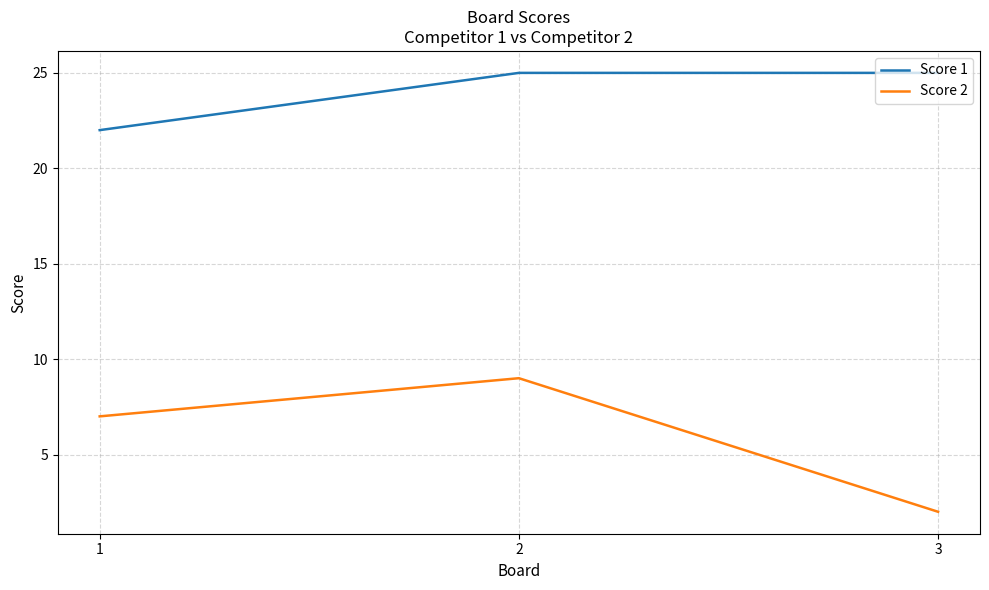

List the series in order of their overall mean, highest first.

Score 1, Score 2